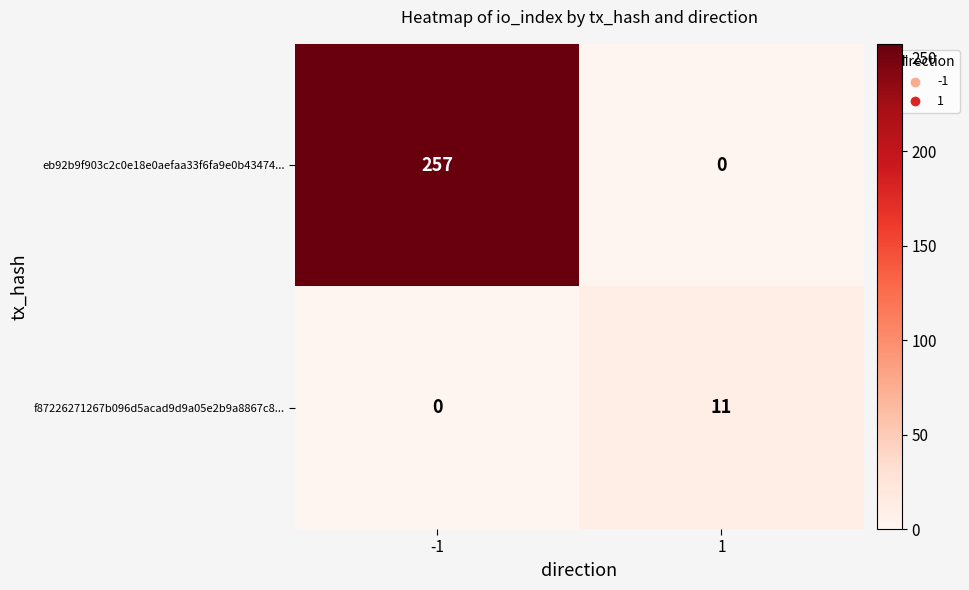

What is the highest value of the f87226271267b096d5acad9d9a05e2b9a8867c8... series?

11